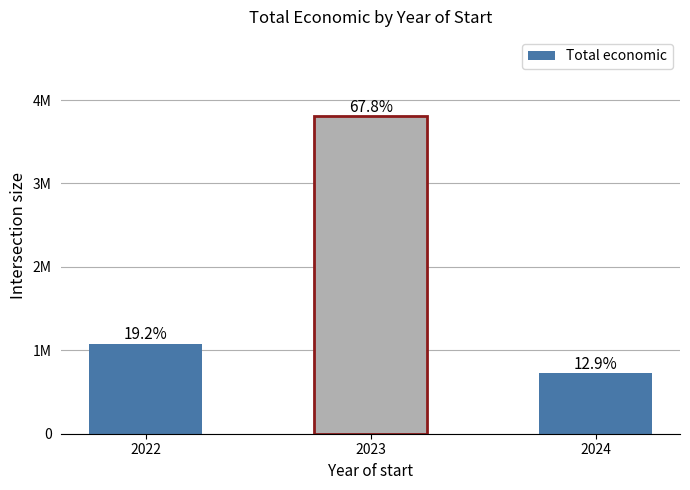

Does the chart contain any negative values?

No